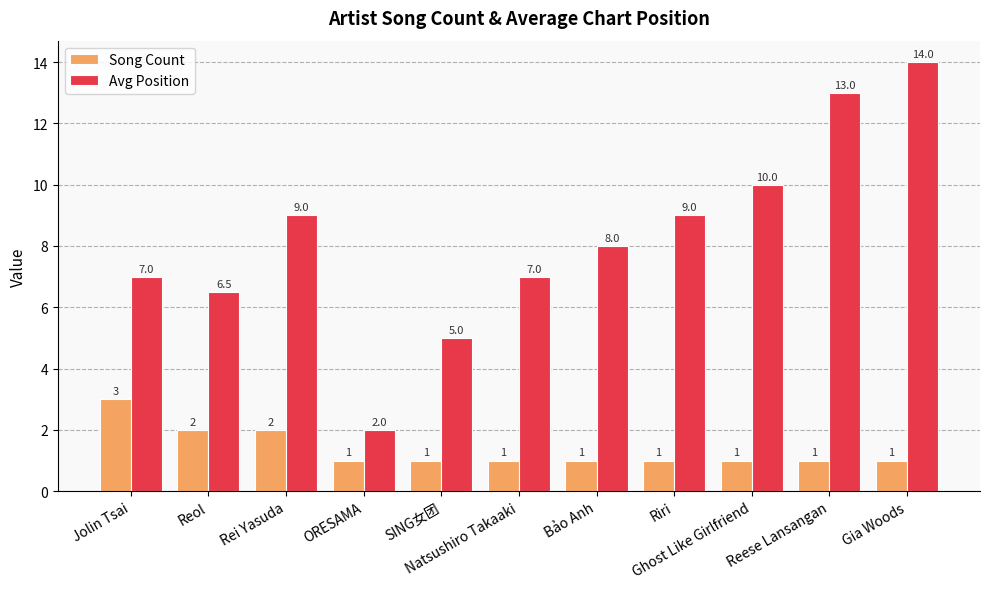

How many data points does each series have?

11